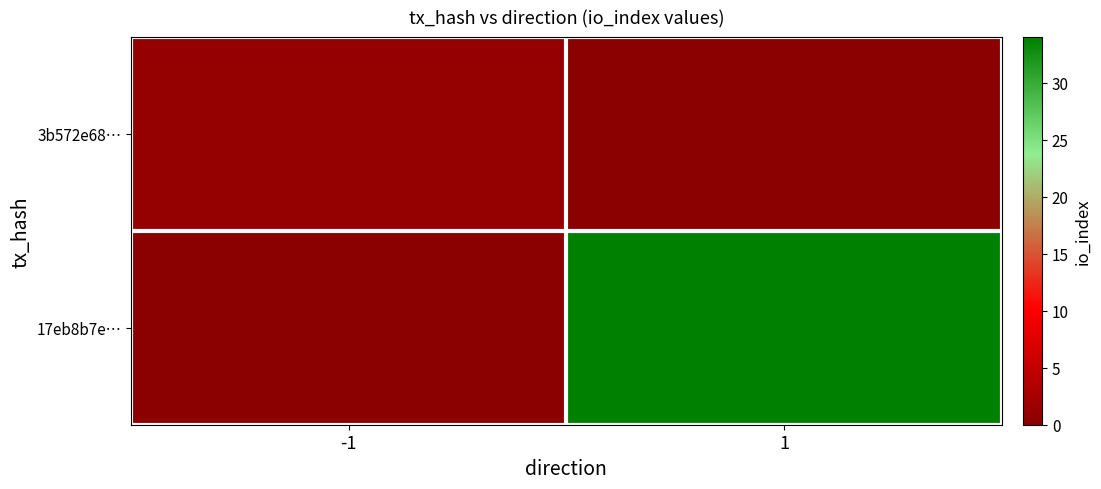

Which has a higher value, -1 or 1?

-1